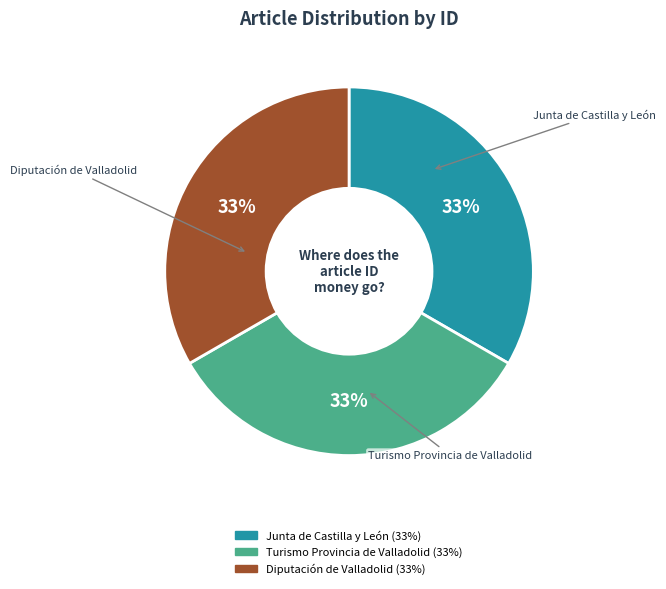

Is it true that Junta de Castilla y León is 44% of the pie?

False